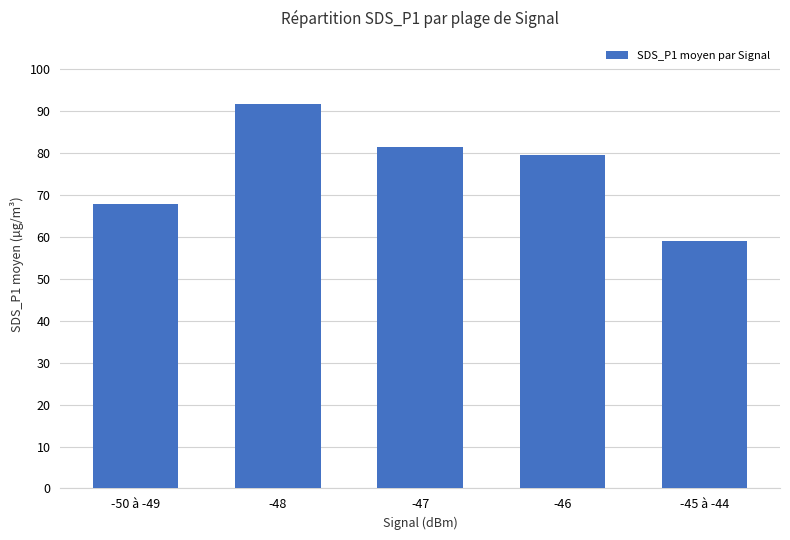

What is the change in value from -48 to -46?

-12.3